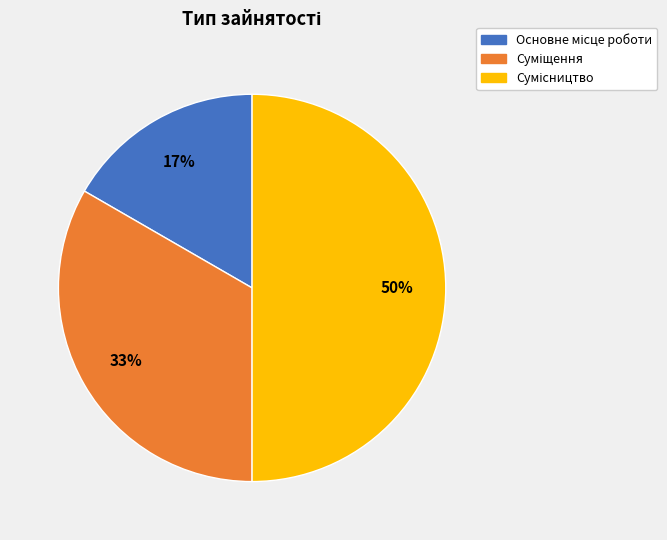

To the nearest percent, what is the average slice percentage?

33%